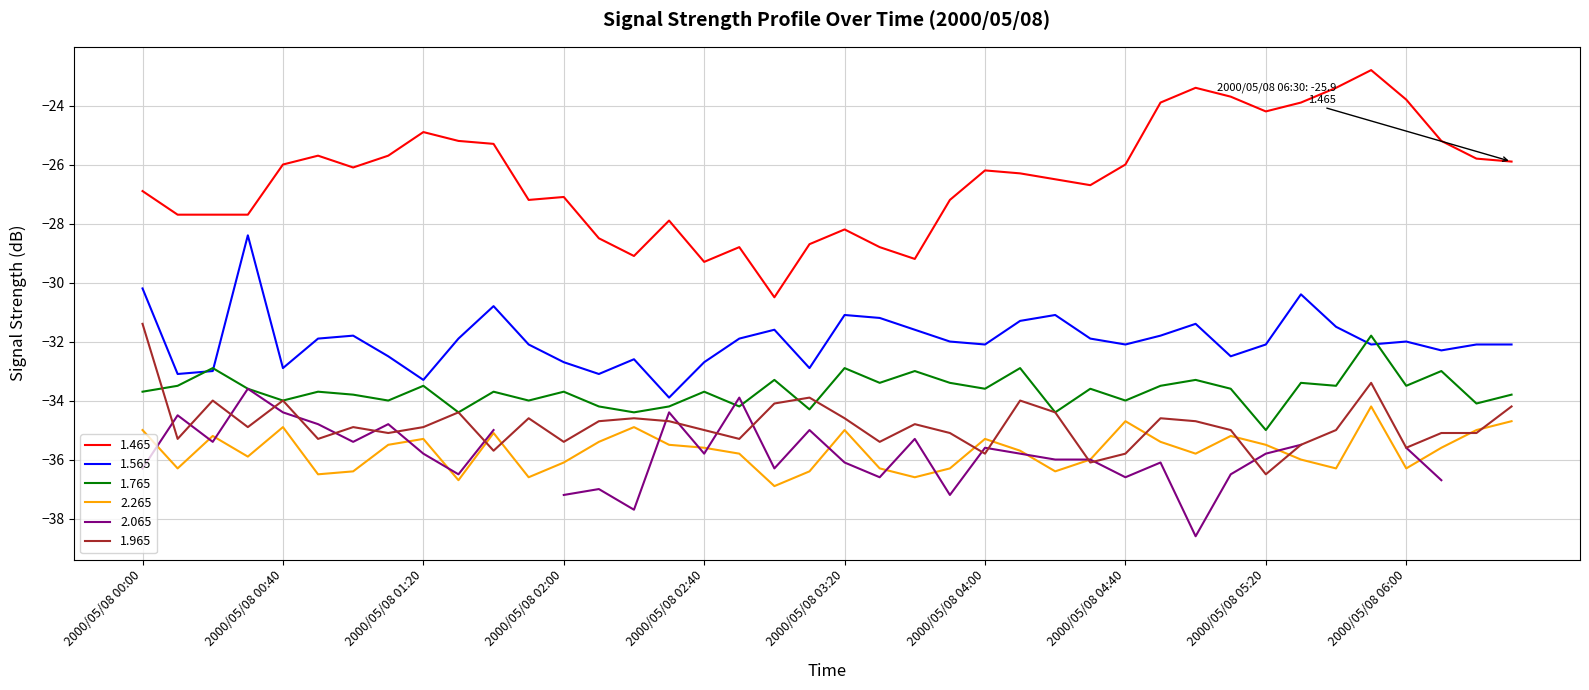

What is the label of the 33rd point from the right?

2000/05/08 01:10